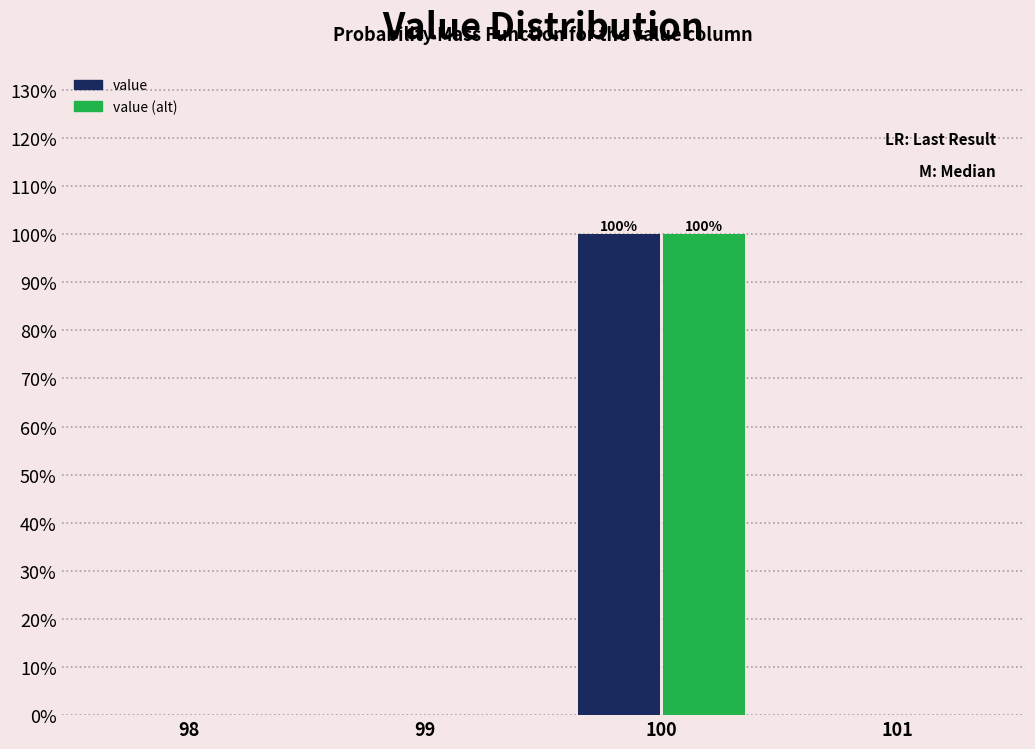

Reading left to right, transcribe all the data shown in this chart.

value: 98=0	99=0	100=100	101=0
value (alt): 98=0	99=0	100=100	101=0